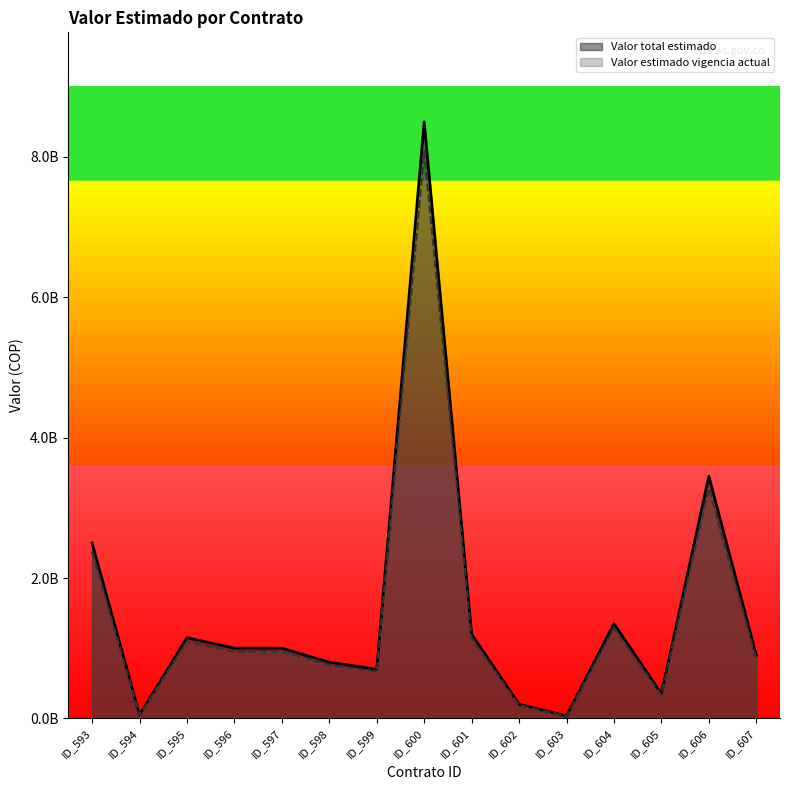

At how many categories does at least one series exceed 6834211036?

1